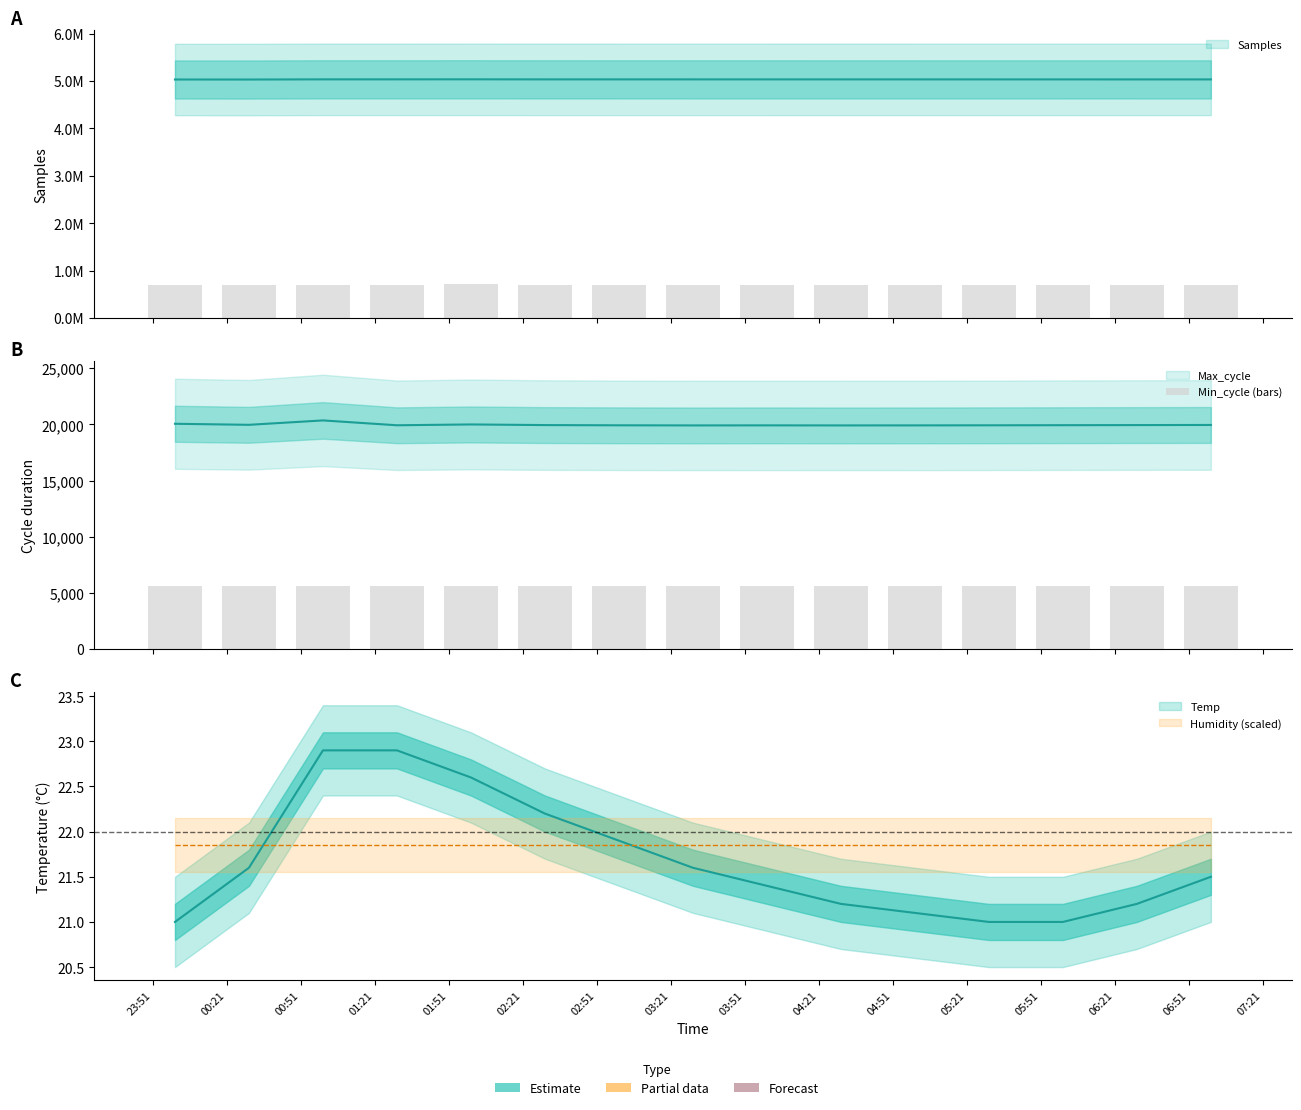

The value of Max_cycle at 2022/10/20 03:30 is 32368.7. True or false?

False